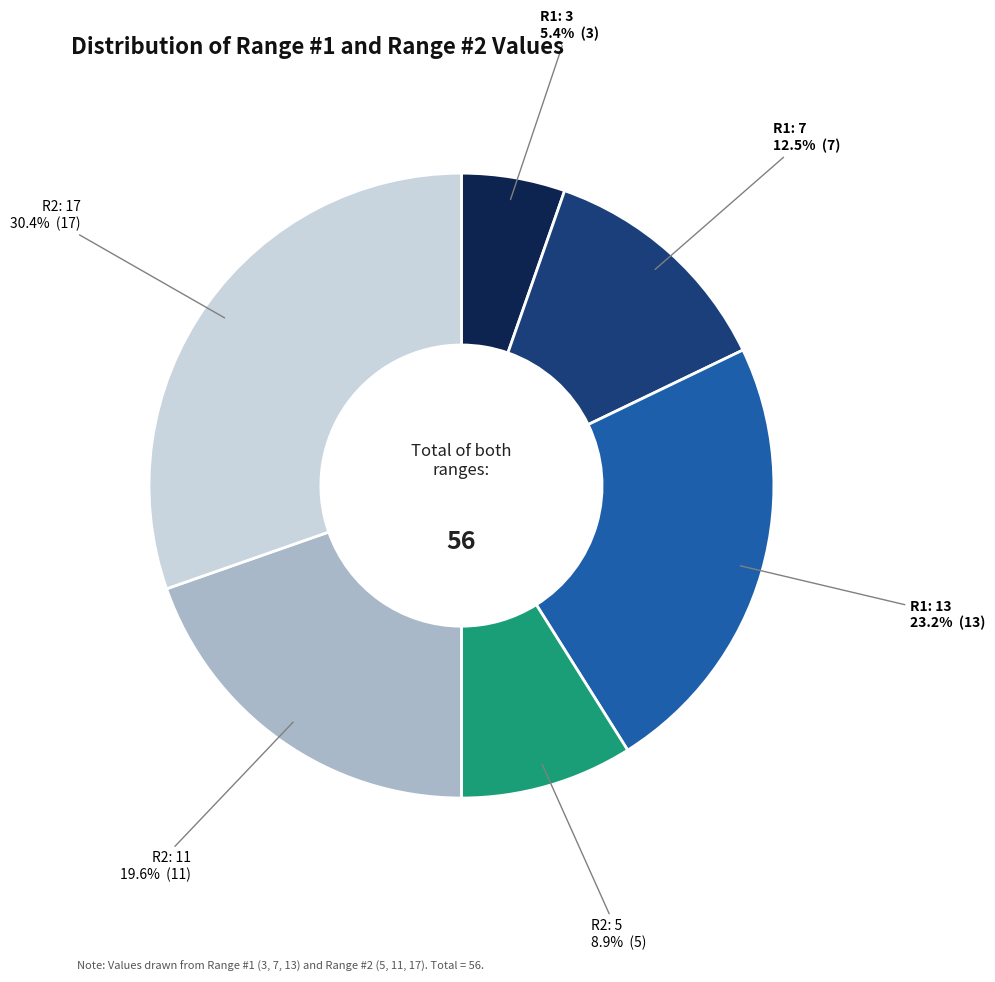

Rank the categories by value from lowest to highest.

R1: 3, R2: 5, R1: 7, R2: 11, R1: 13, R2: 17